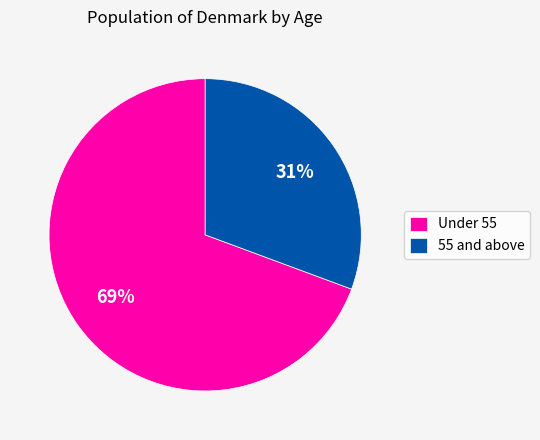

Combined, do Under 55 and 55 and above account for over 50%?

Yes